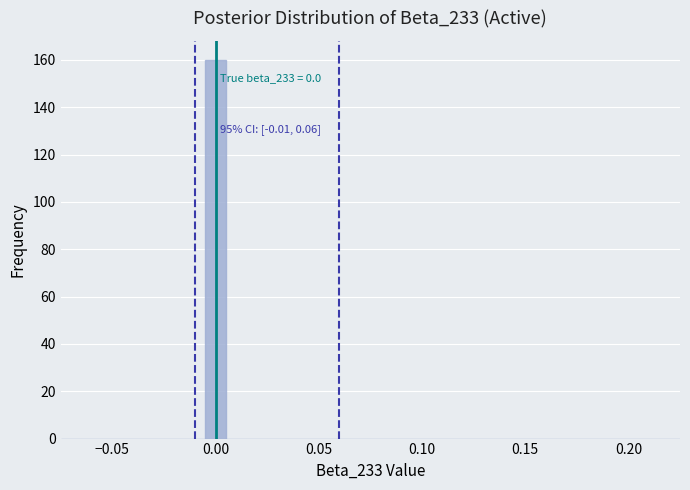

Read against the x-axis, roughly where is the centre of the tallest bar?

0.000